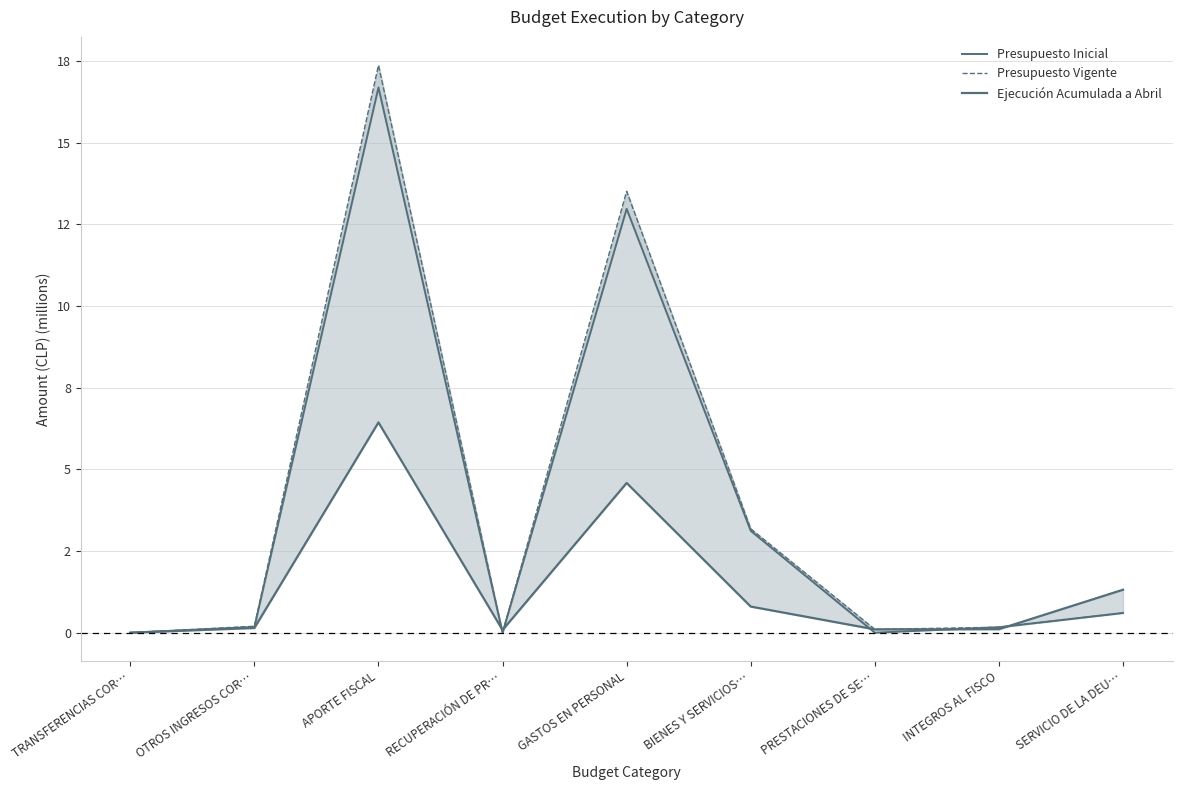

What is the sum of the Presupuesto Inicial values at INTEGROS AL FISCO and TRANSFERENCIAS COR…?

0.2